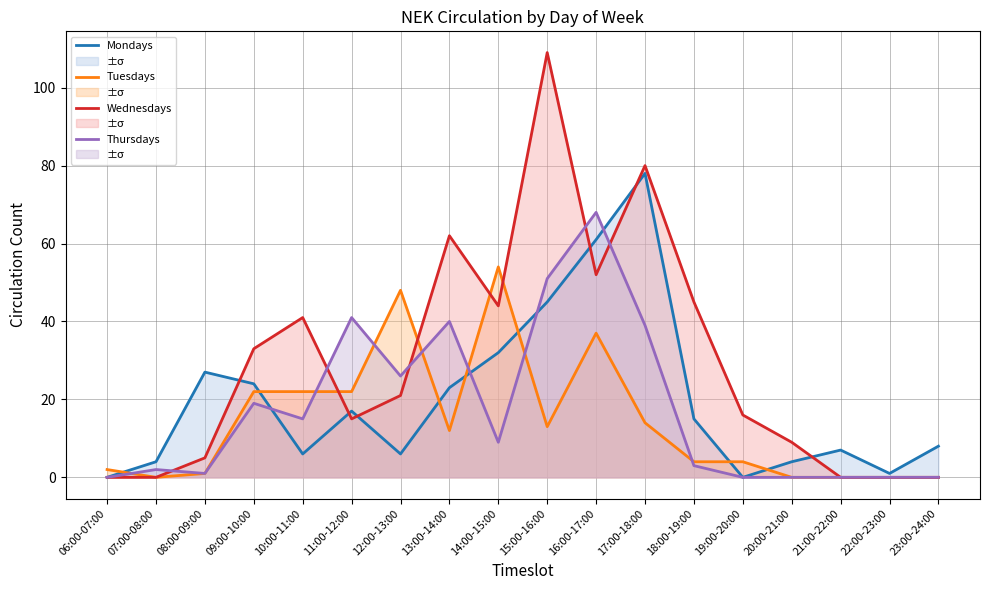

What is the label of the 9th point from the left?

14:00-15:00